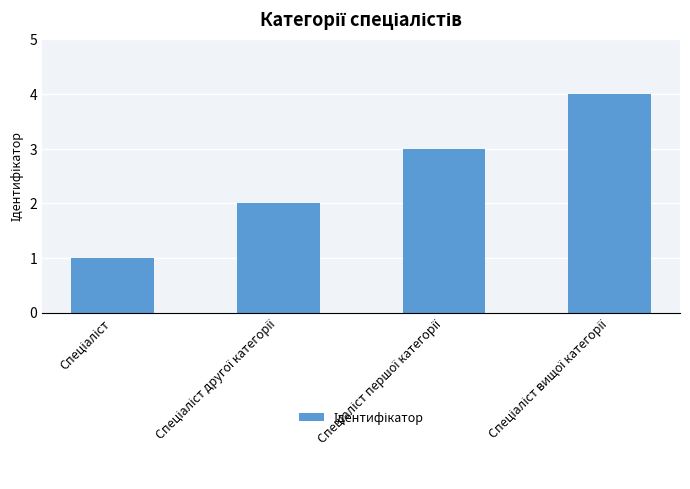

What is the difference between the maximum and minimum values?

3